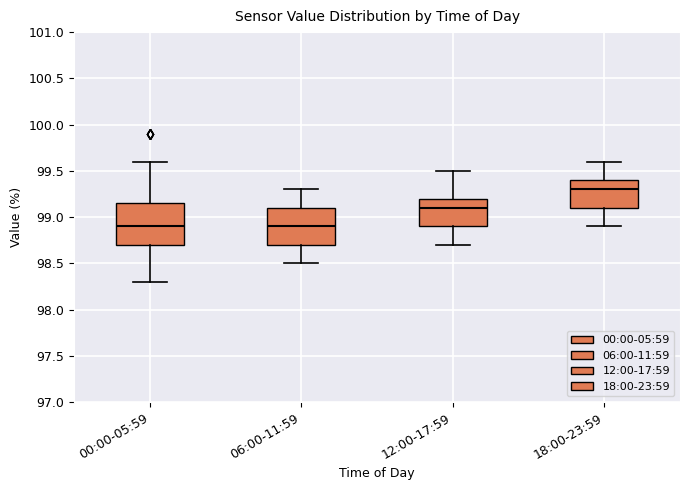

Where does the median line of the box for 00:00-05:59 sit on the y-axis? The values are not printed on the chart, so give them approximately, as read against the axis.

98.90